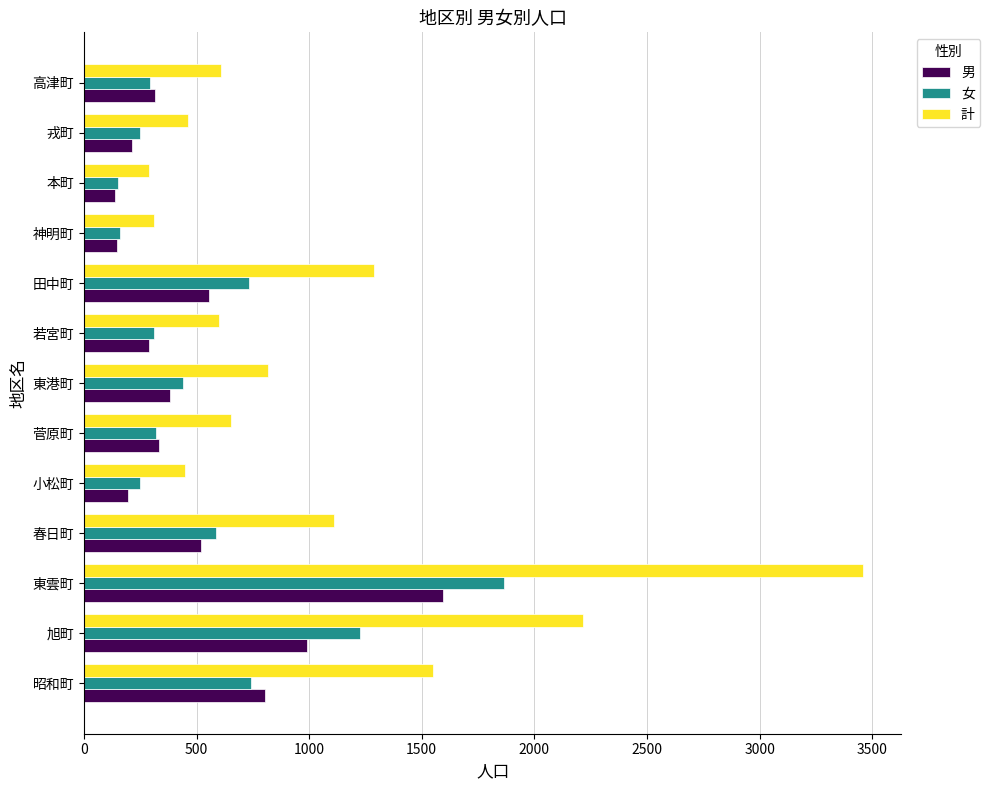

What is the lowest value of the 女 series?

151